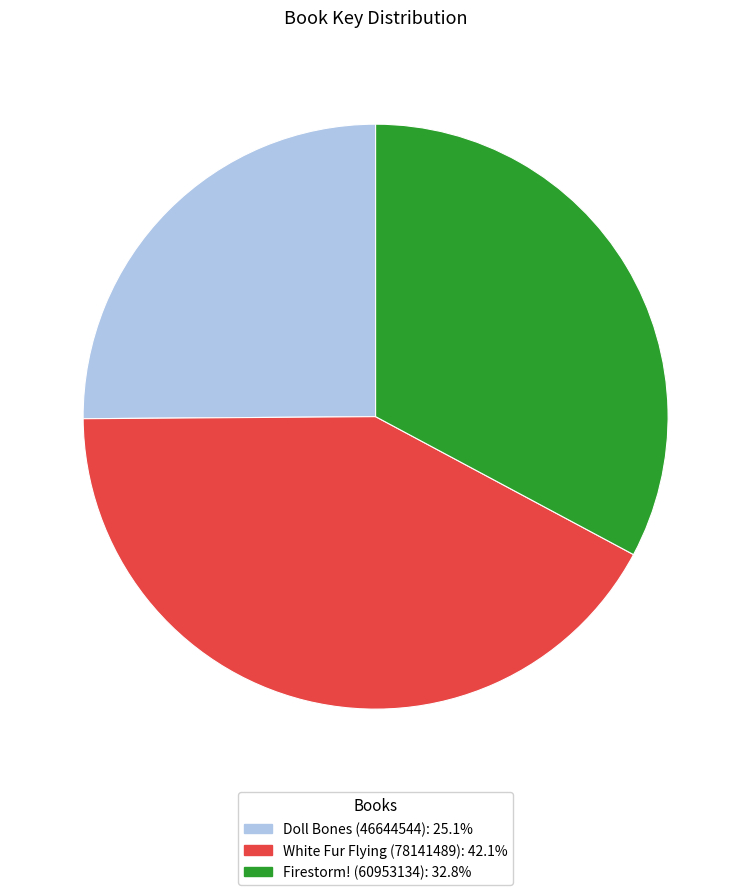

What is the largest slice in the pie chart?

White Fur Flying (78141489)